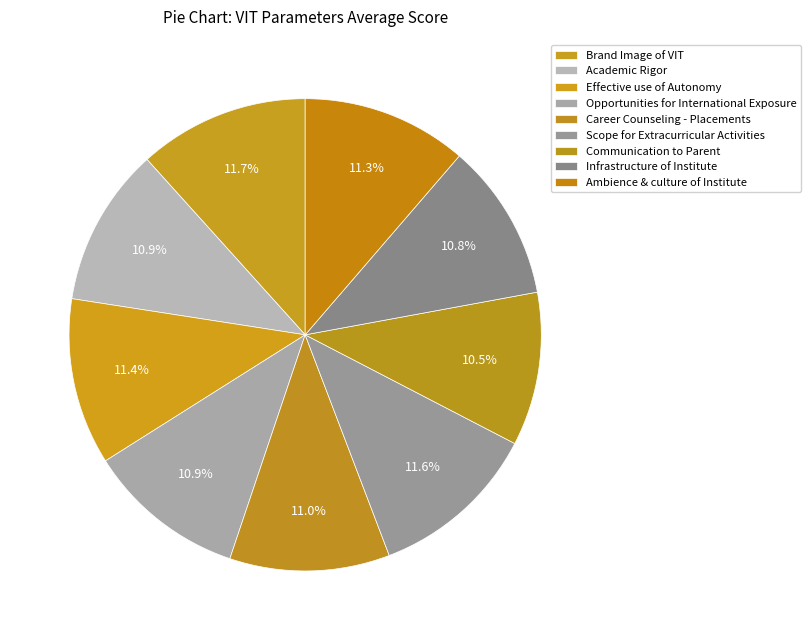

To the nearest percent, what is the difference between the largest and smallest slice percentages?

1%